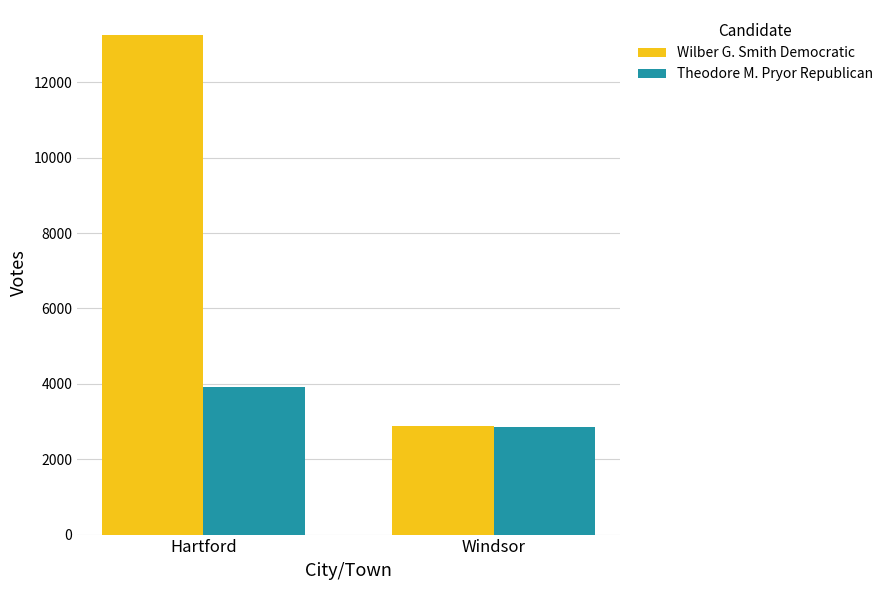

What is the difference between the highest and lowest values at Windsor?

42